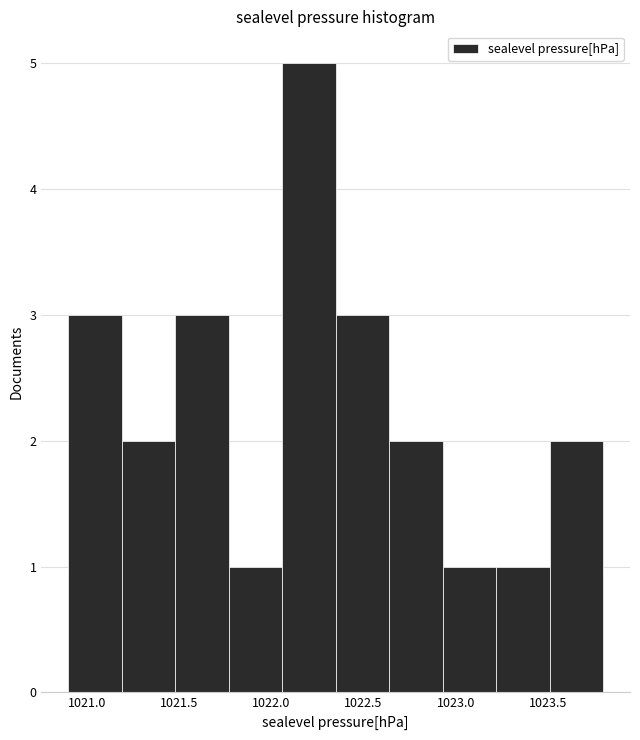

What is the height of the bar covering 1021.19 to 1021.48 on the x-axis? Neither the bar edges nor the heights are printed on the chart, so give them approximately, as read against the axes.

2